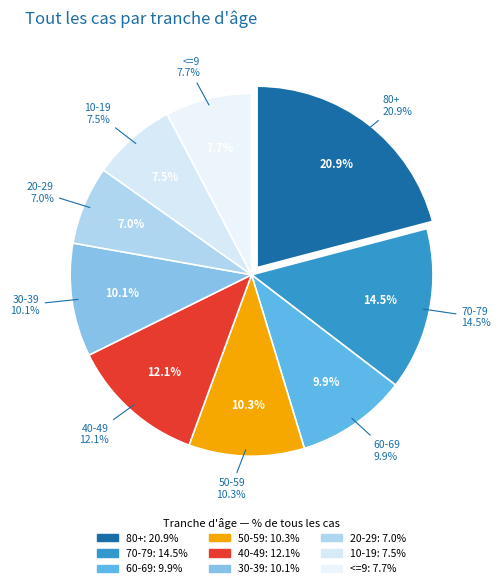

How many segments does this pie chart have?

9